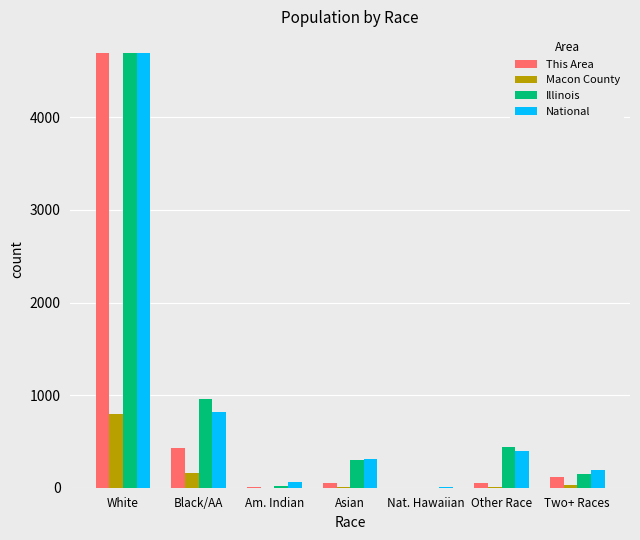

The Macon County series shows 25.0 at Two+ Races. True or false?

True